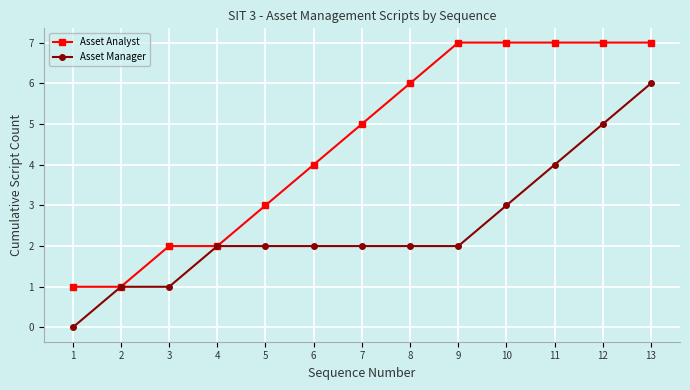

What is the value of the Asset Manager point at the 12th from the left?

5